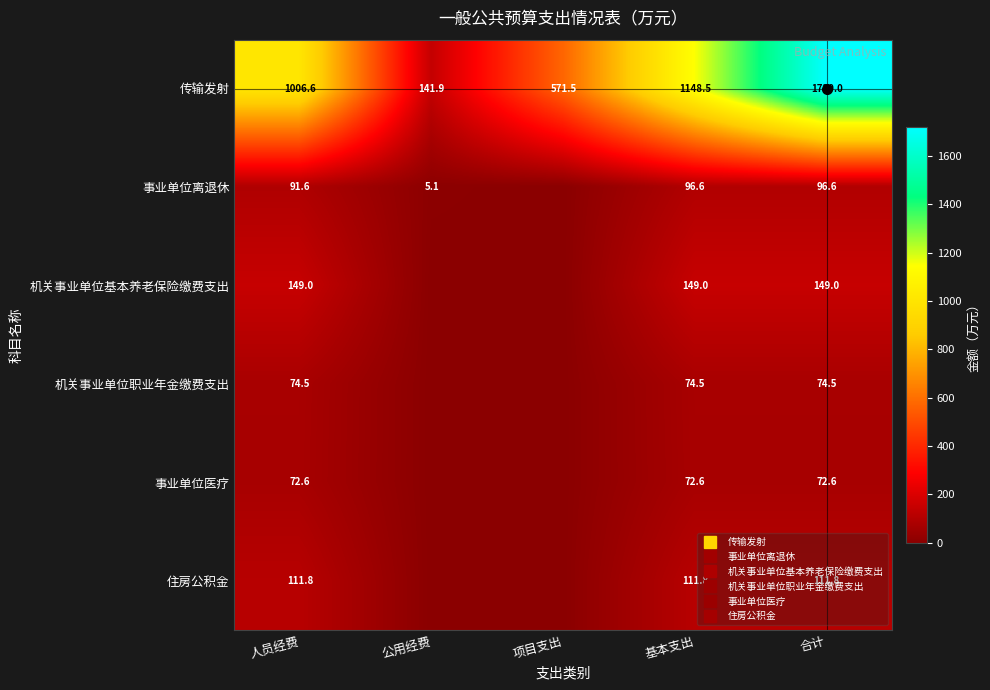

What is the spread (max minus min) of values at 人员经费?

934.0